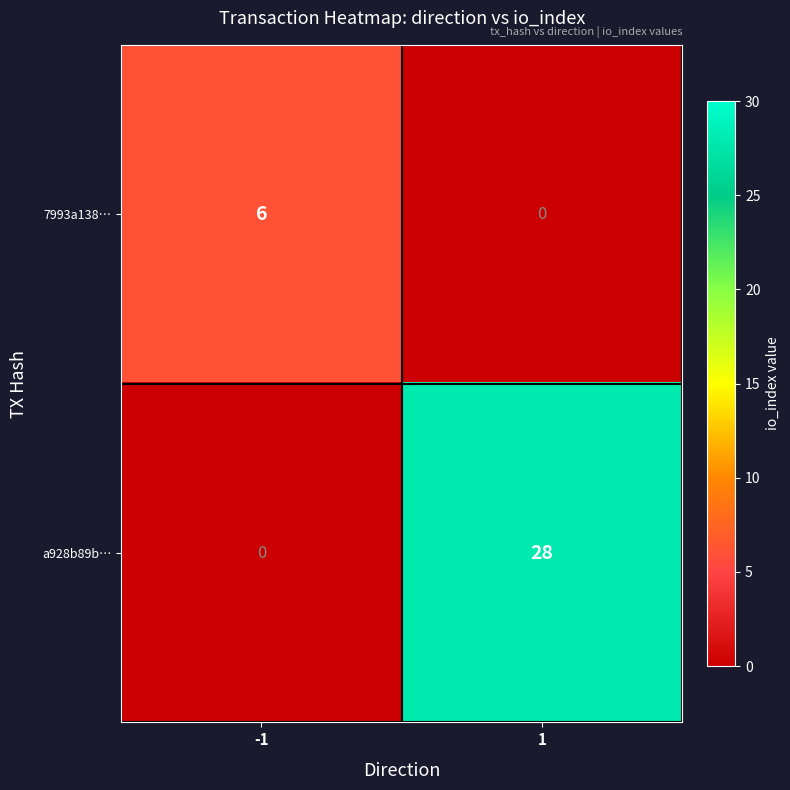

What is the difference between the maximum and minimum values in the a928b89b… series?

28